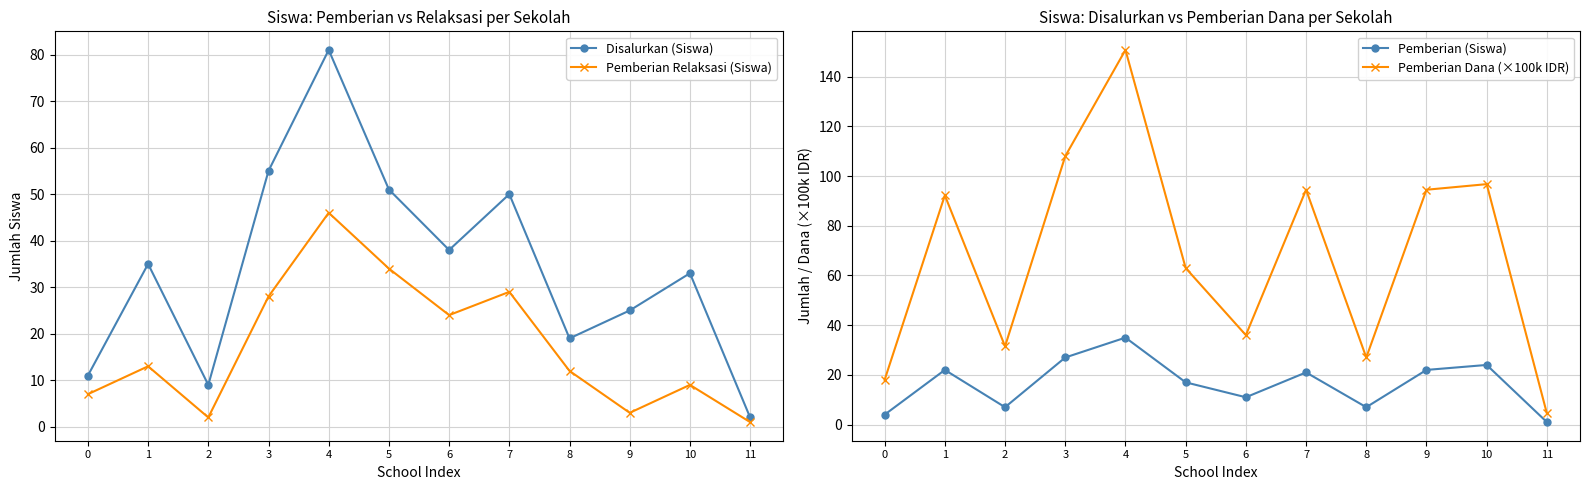

Count the number of categories in the chart.

12